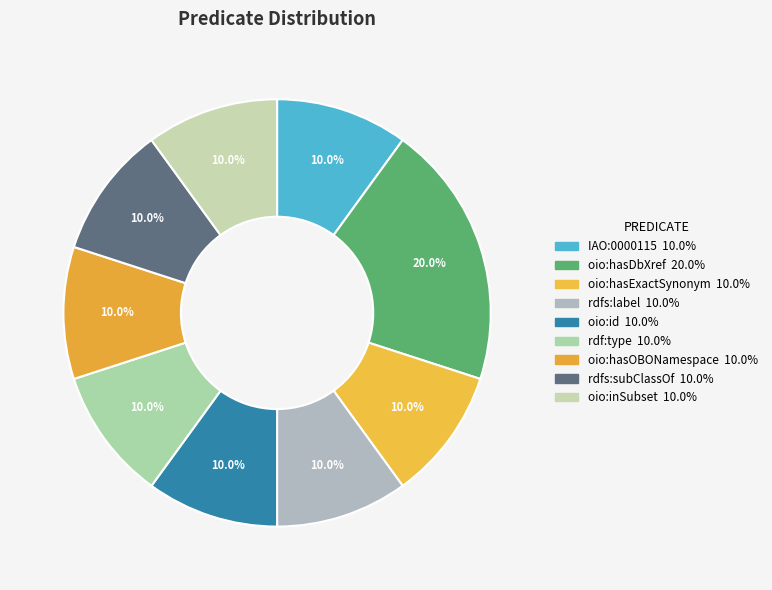

To the nearest percent, what is the difference between the largest and smallest slice percentages?

10%